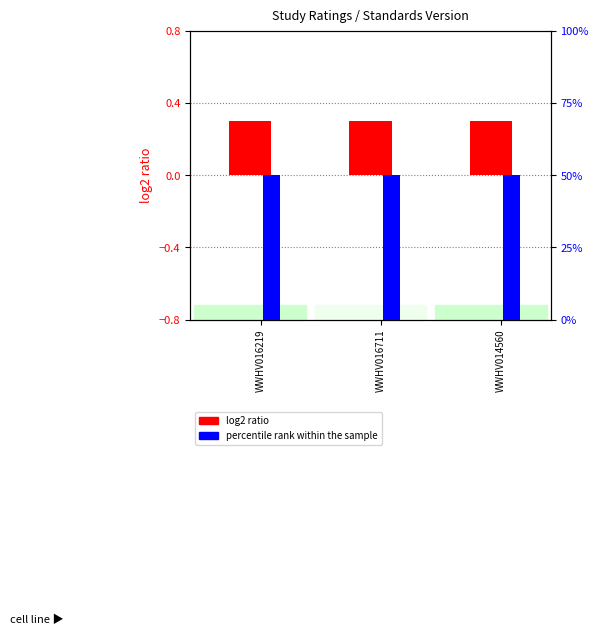

What is the average value of the log2 ratio series?

0.3